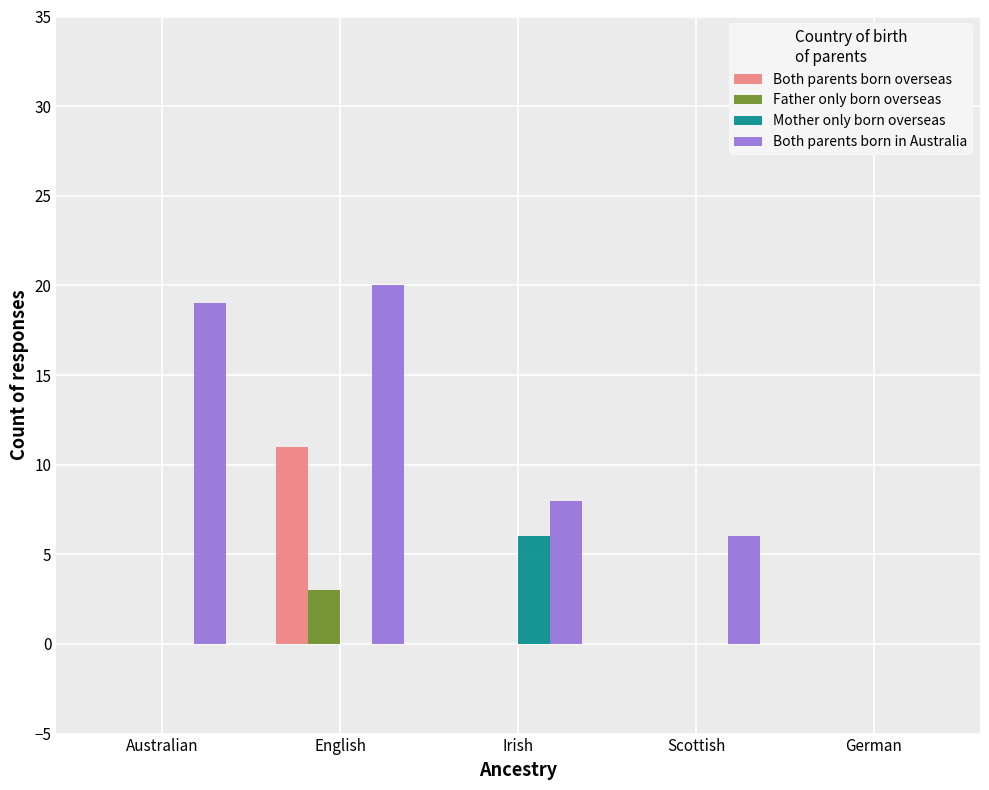

Reading left to right, extract all data points from this chart.

Both parents born overseas: 0	11	0	0	0
Father only born overseas: 0	3	0	0	0
Mother only born overseas: 0	0	6	0	0
Both parents born in Australia: 19	20	8	6	0